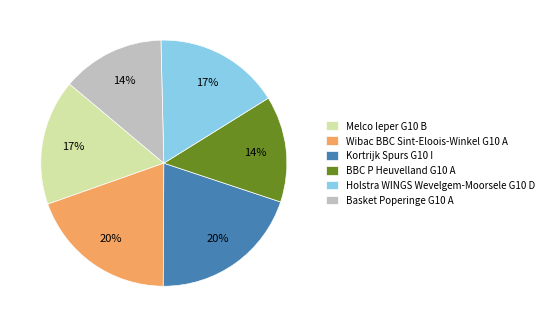

Does Kortrijk Spurs G10 I account for over 50% of the chart?

No